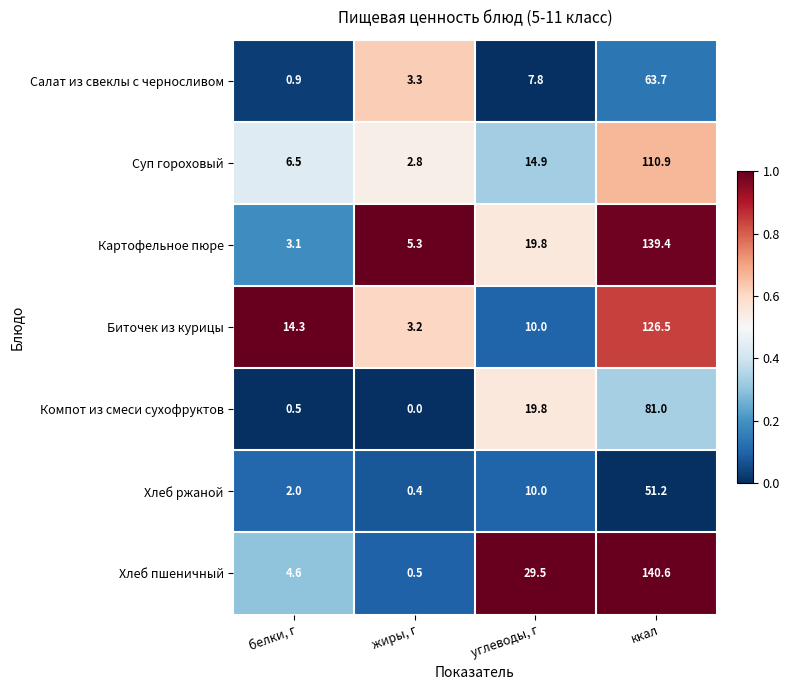

At which category does the chart reach its peak across all series?

ккал